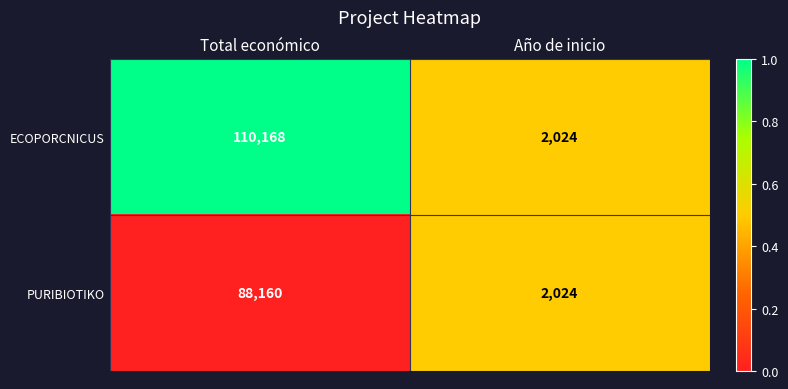

Which series has the largest range (max minus min)?

ECOPORCNICUS